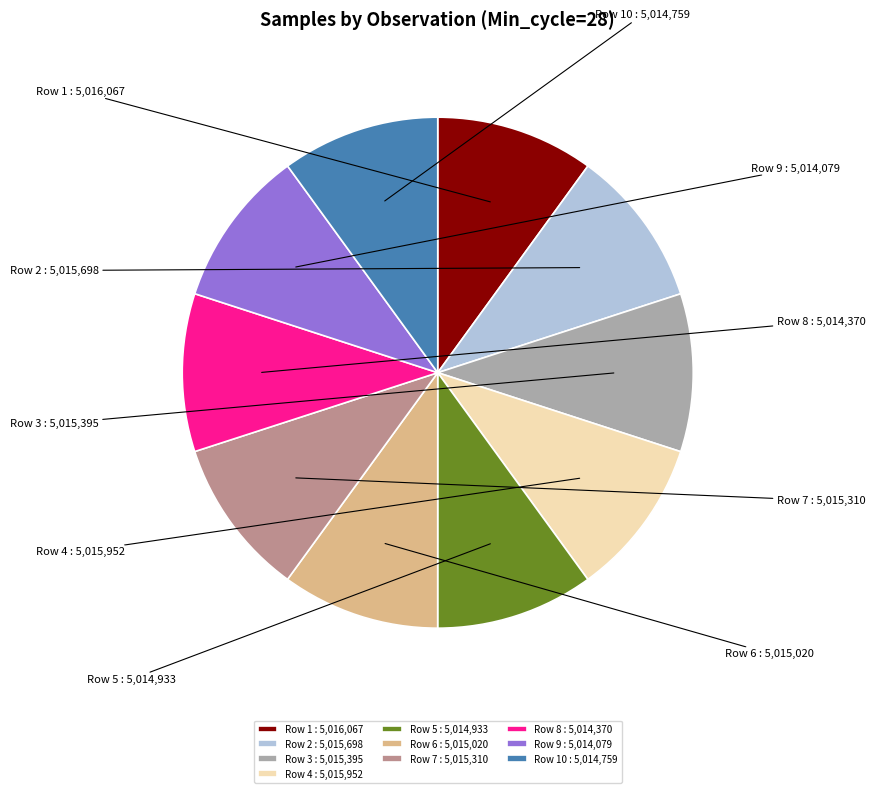

To the nearest percent, what is the average slice percentage?

10%